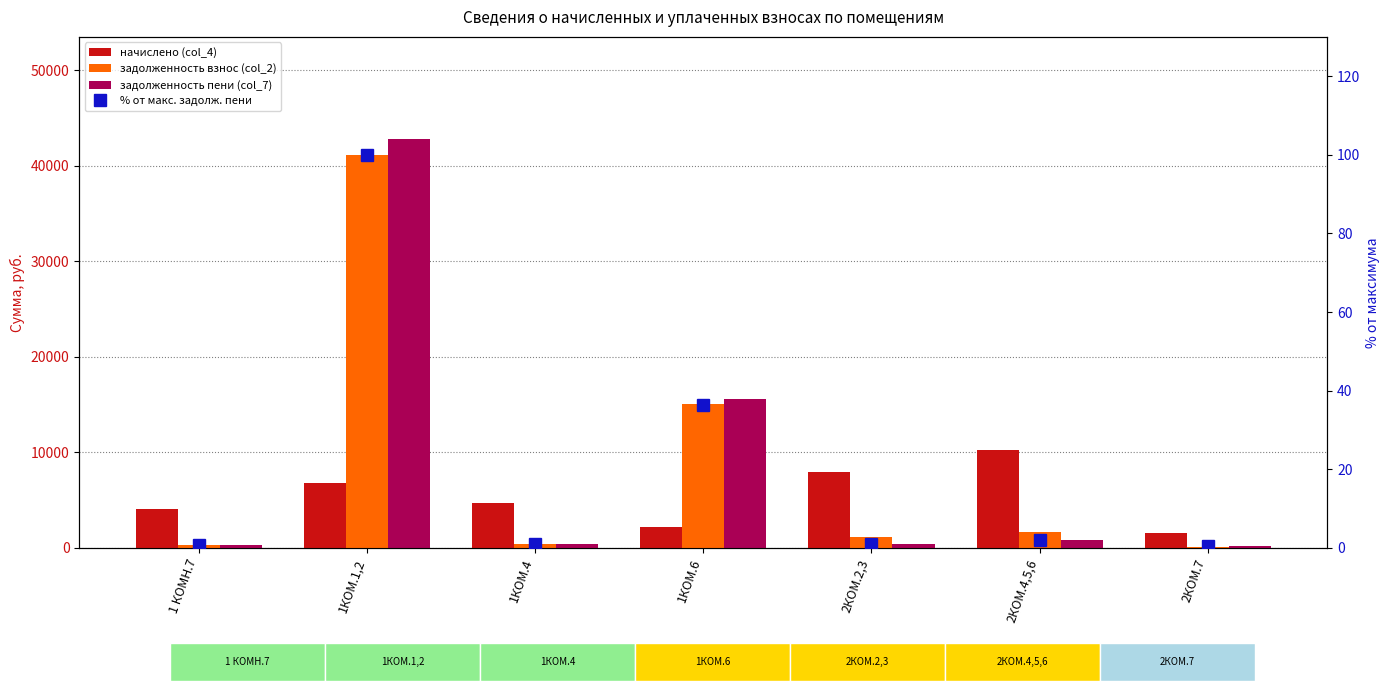

Which category has the highest value in the задолженность взнос (col_2) series?

1КОМ.1,2